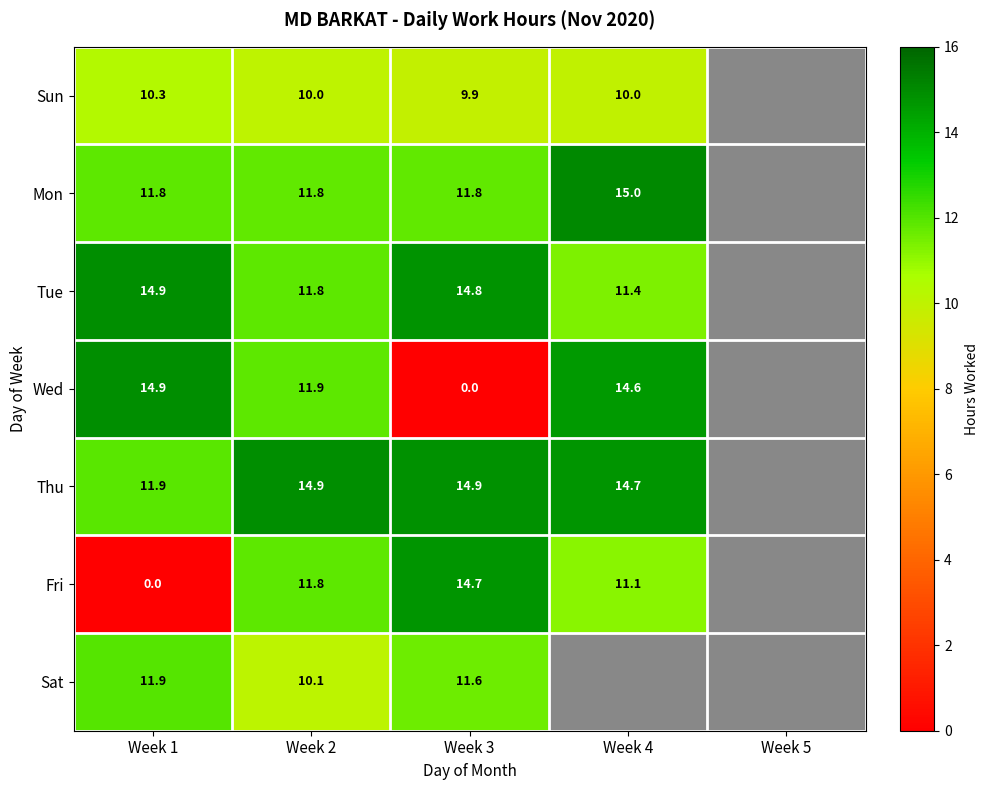

The value of Fri at Week 2 is 11.8. True or false?

True